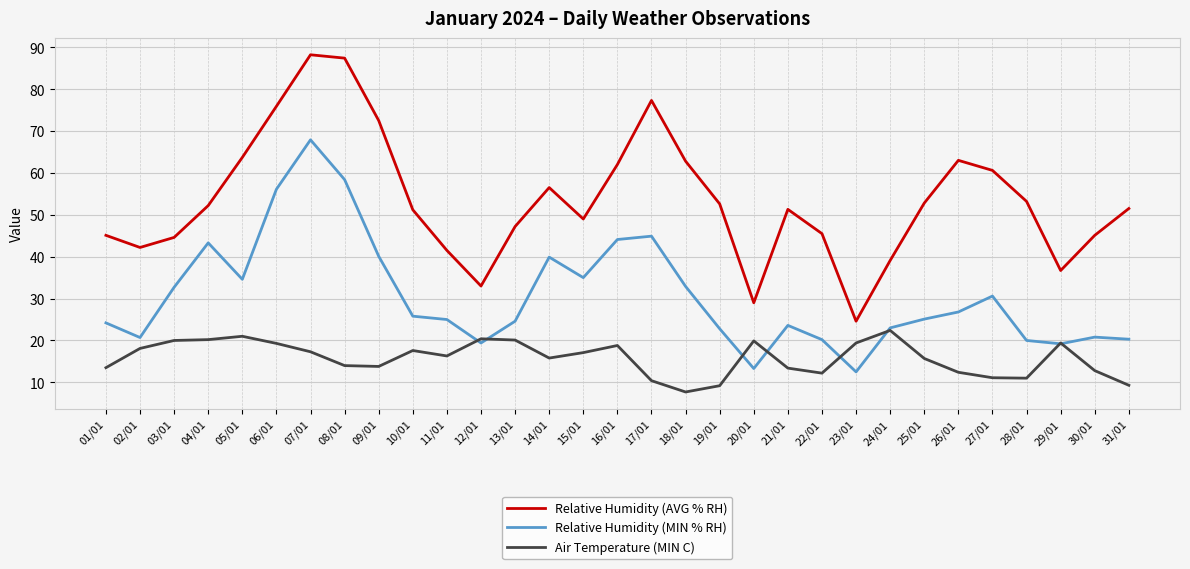

What position from the left is 30/01?

30